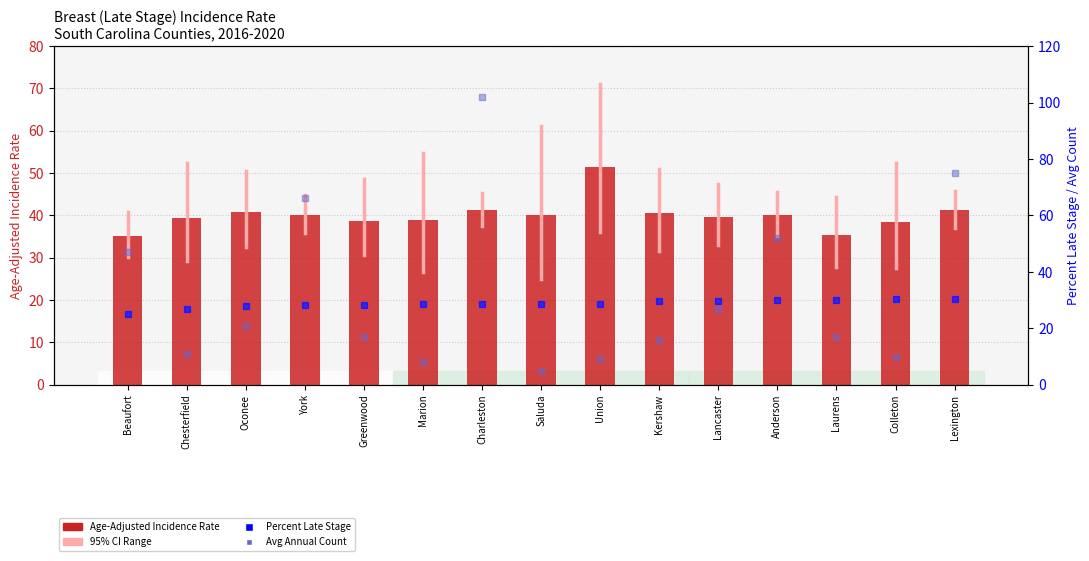

Which series reaches the maximum Y coordinate?

Avg Annual Count